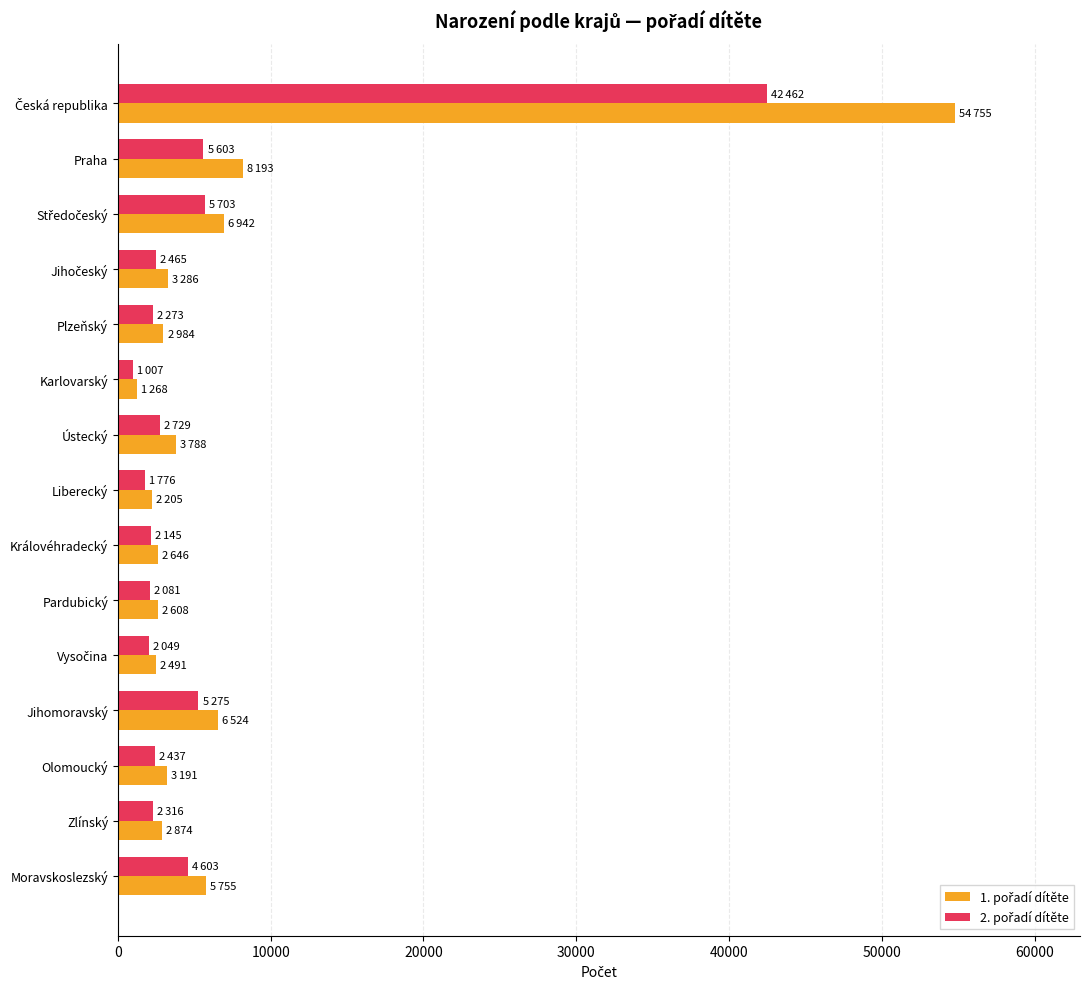

What is the maximum value shown in the chart?

54755